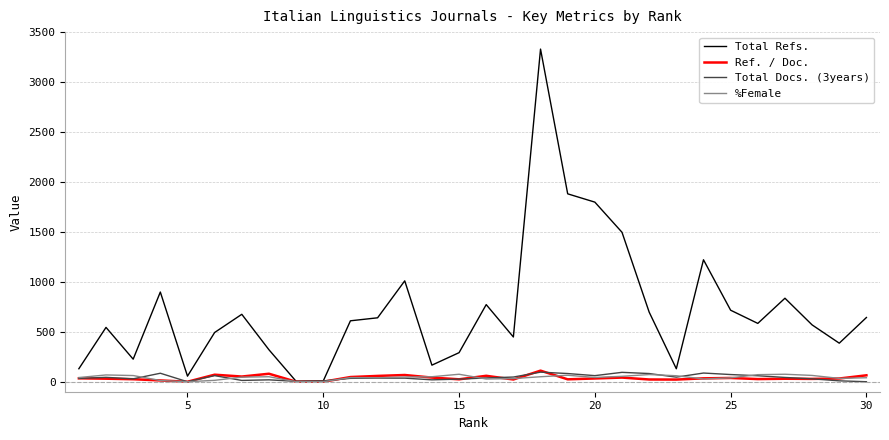

What is the maximum value for Total Docs. (3years)?

96.0